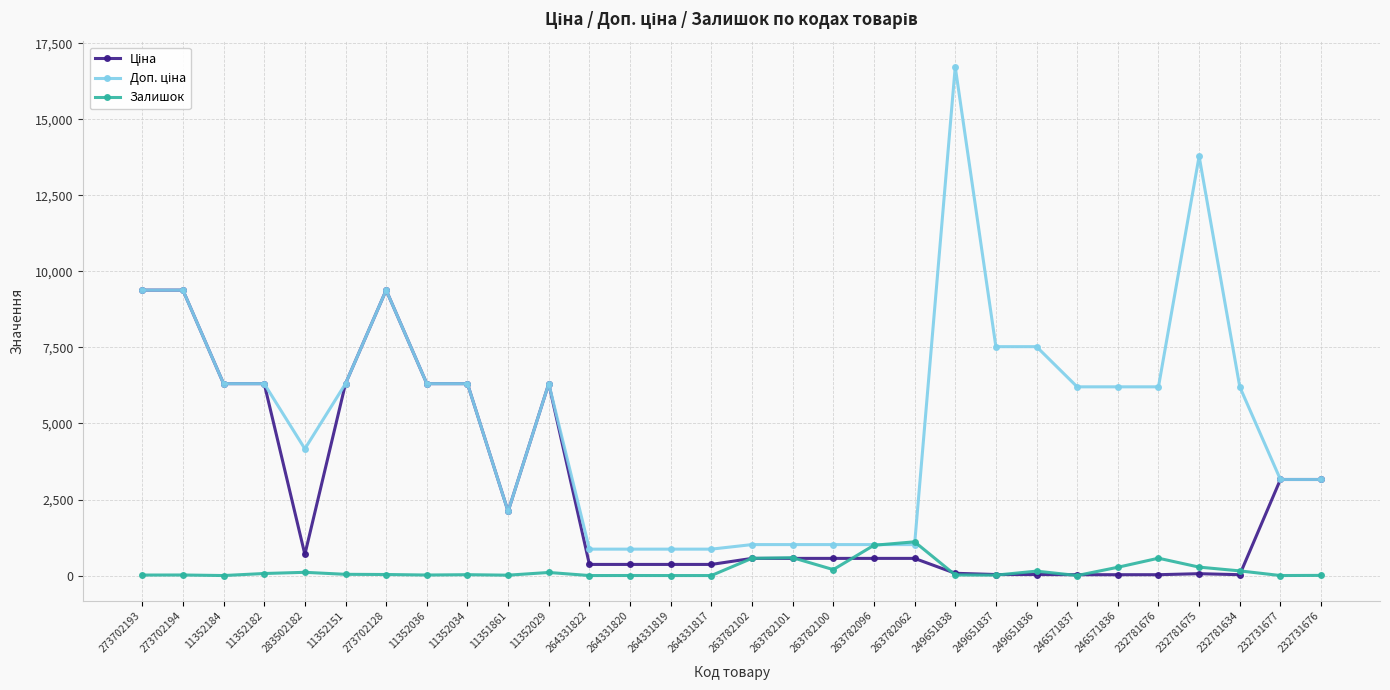

Is this an area chart (filled region under the line)?

No